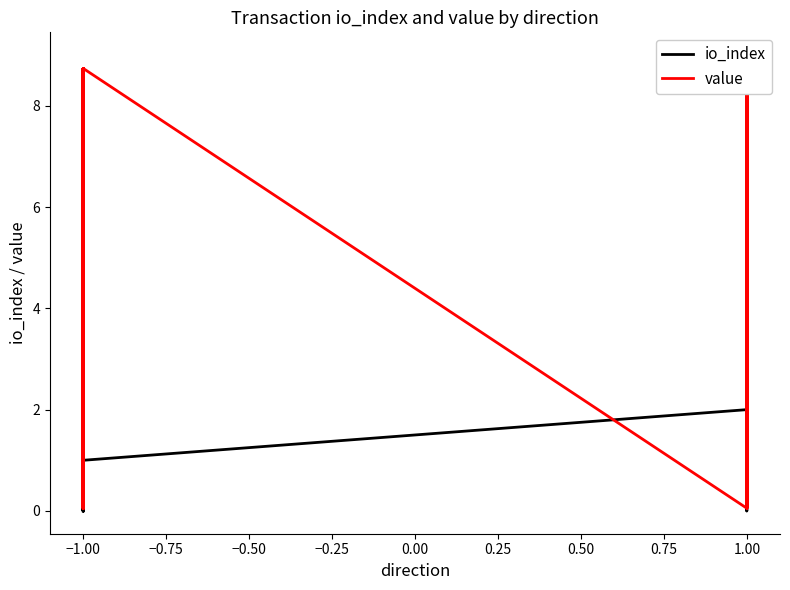

Is this an area chart (filled region under the line)?

No